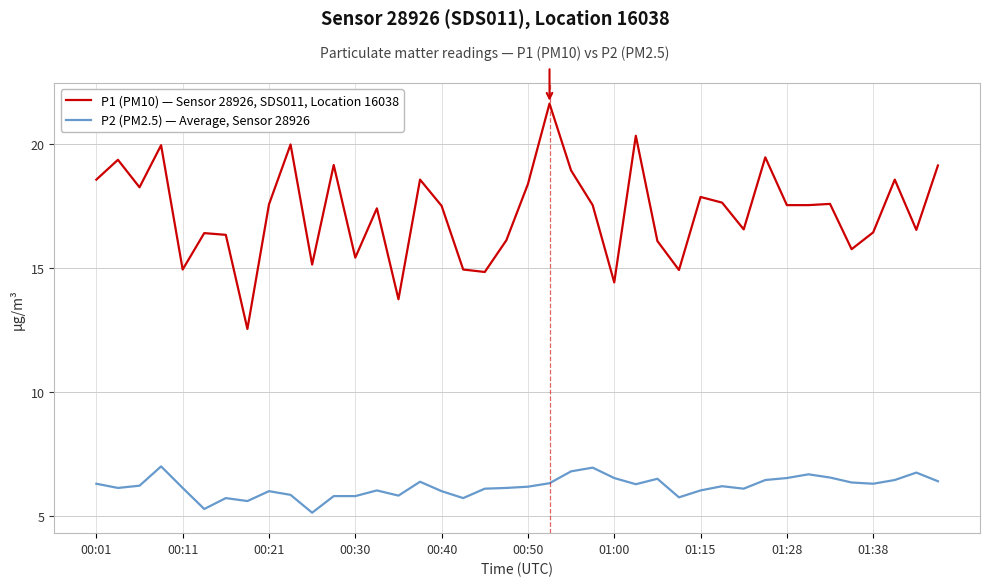

Does the chart have visible grid lines?

Yes